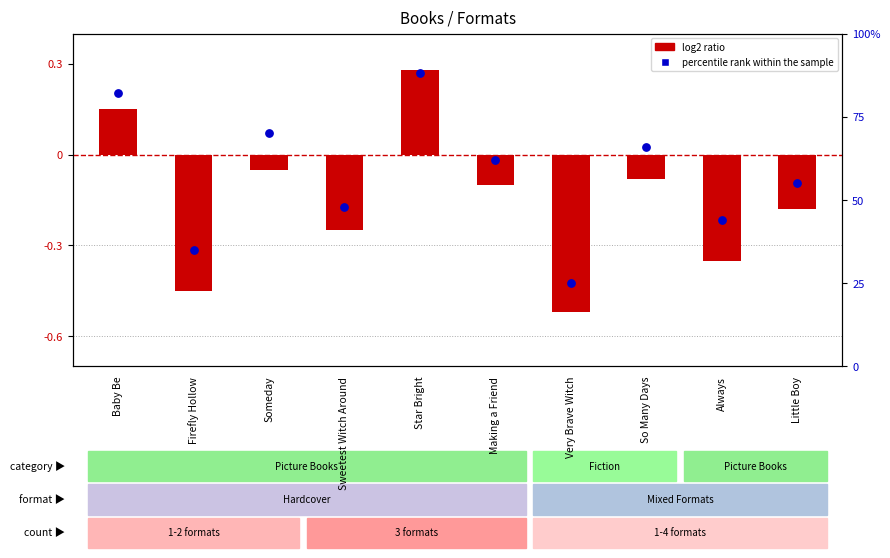

Which series has the largest total across all categories?

percentile rank within the sample